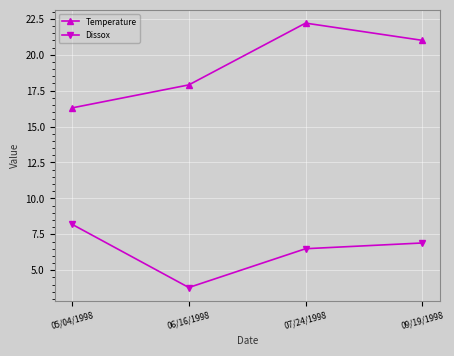

What is the sum of all Dissox values?

25.4